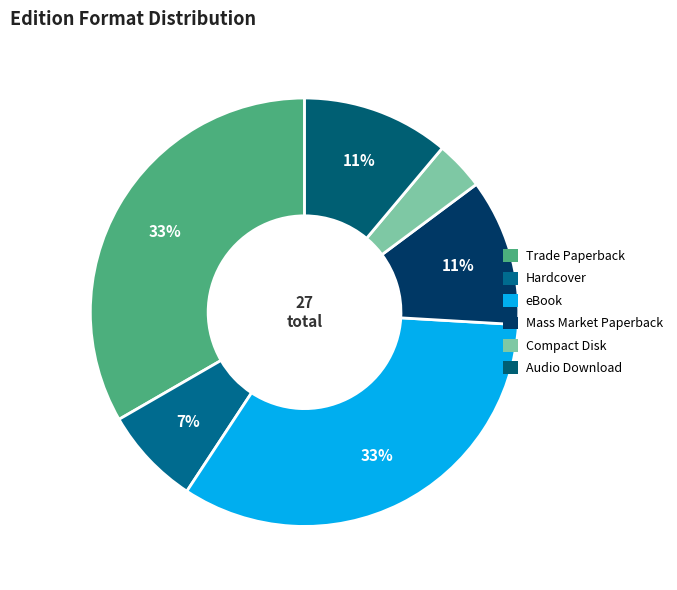

Between Mass Market Paperback and Compact Disk, which is larger?

Mass Market Paperback